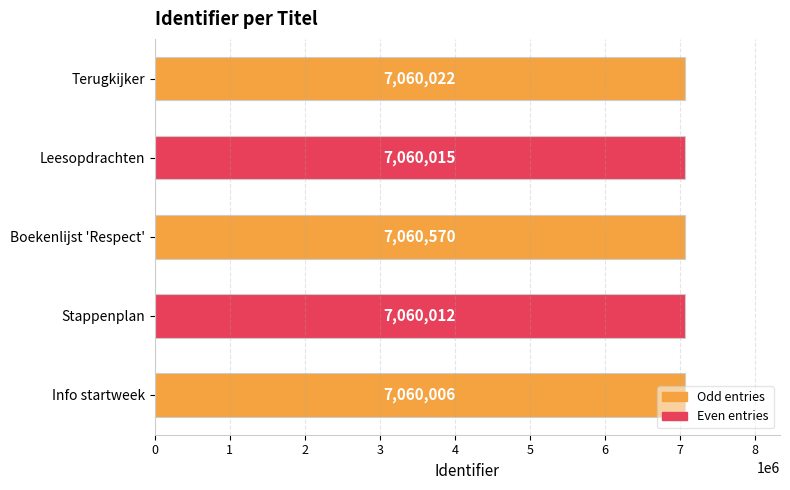

What value does the data have at Info startweek, to the nearest 50?

7060000